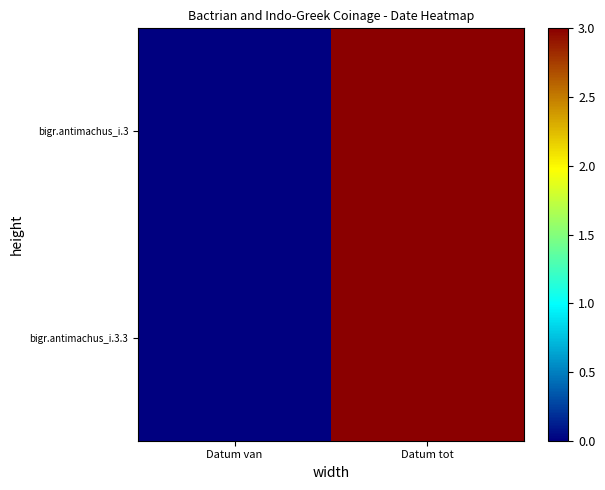

Which series changed the most between Datum van and Datum tot?

bigr.antimachus_i.3